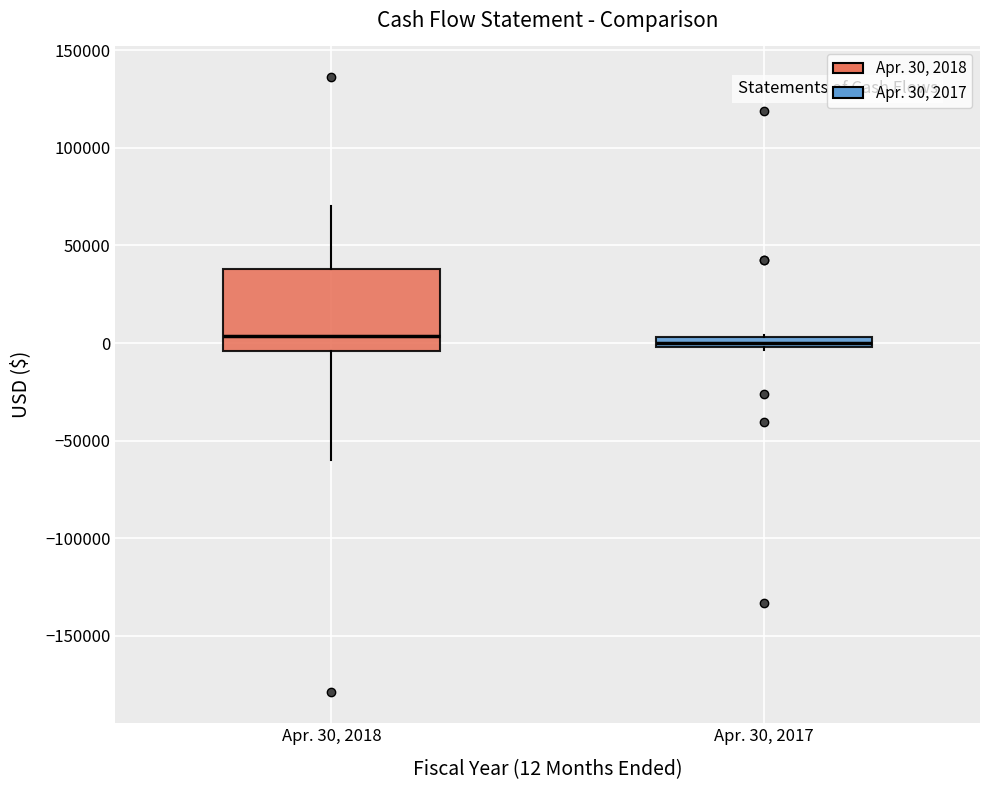

Which box is the tallest, from its lower edge to its upper edge?

Apr. 30, 2018